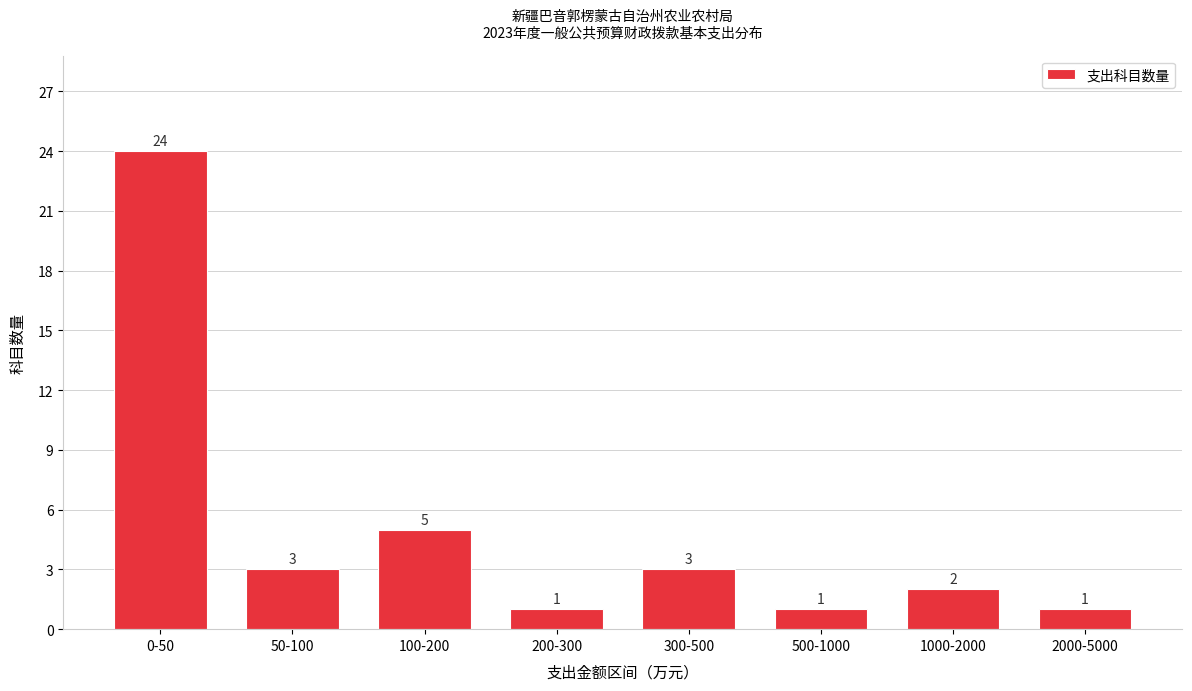

Reading right to left, transcribe all the data shown in this chart.

1	2	1	3	1	5	3	24